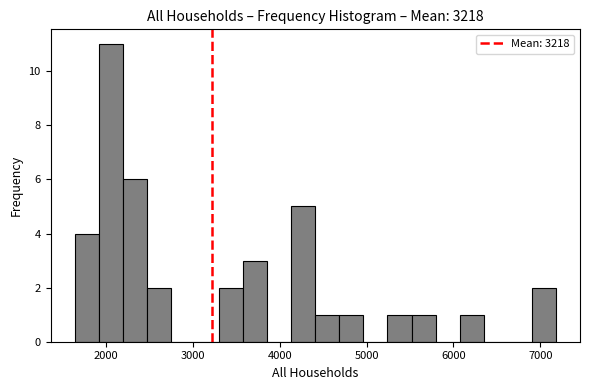

Read against the x-axis, roughly where is the centre of the tallest bar?

2100